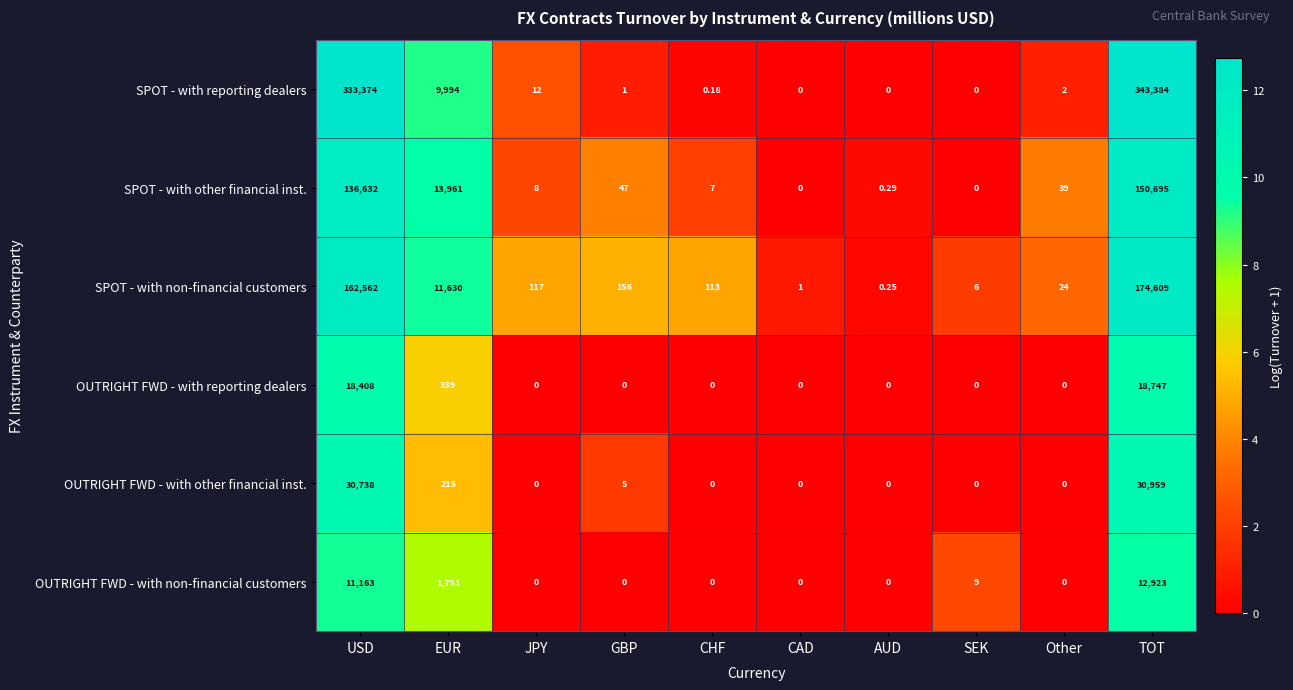

Which series has the largest total across all categories?

SPOT - with reporting dealers